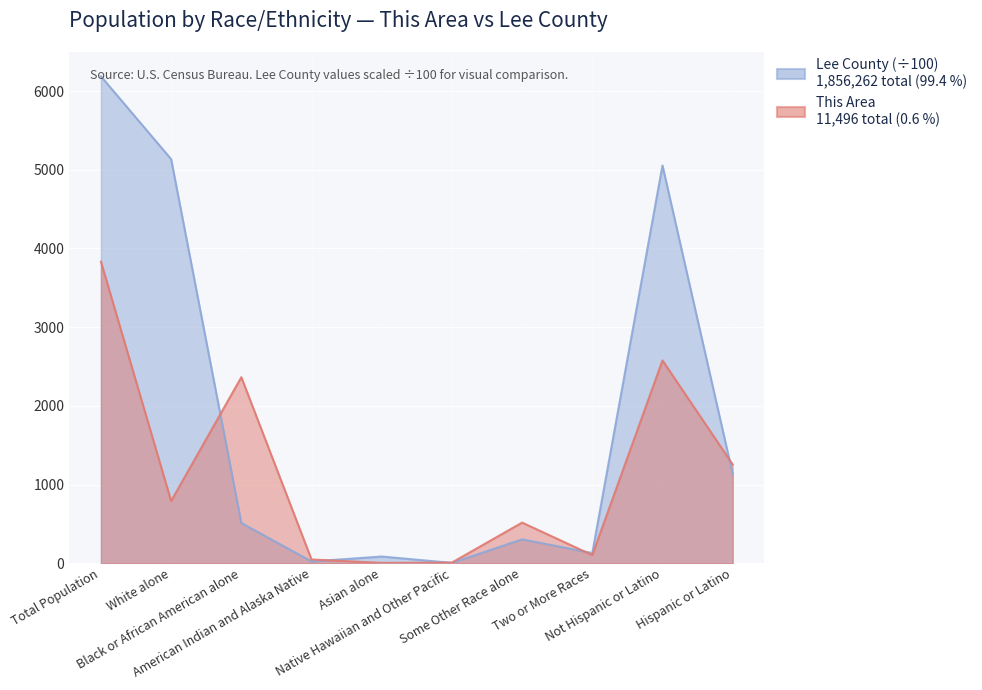

Between Some Other Race alone and American Indian and Alaska Native, which is larger?

Some Other Race alone